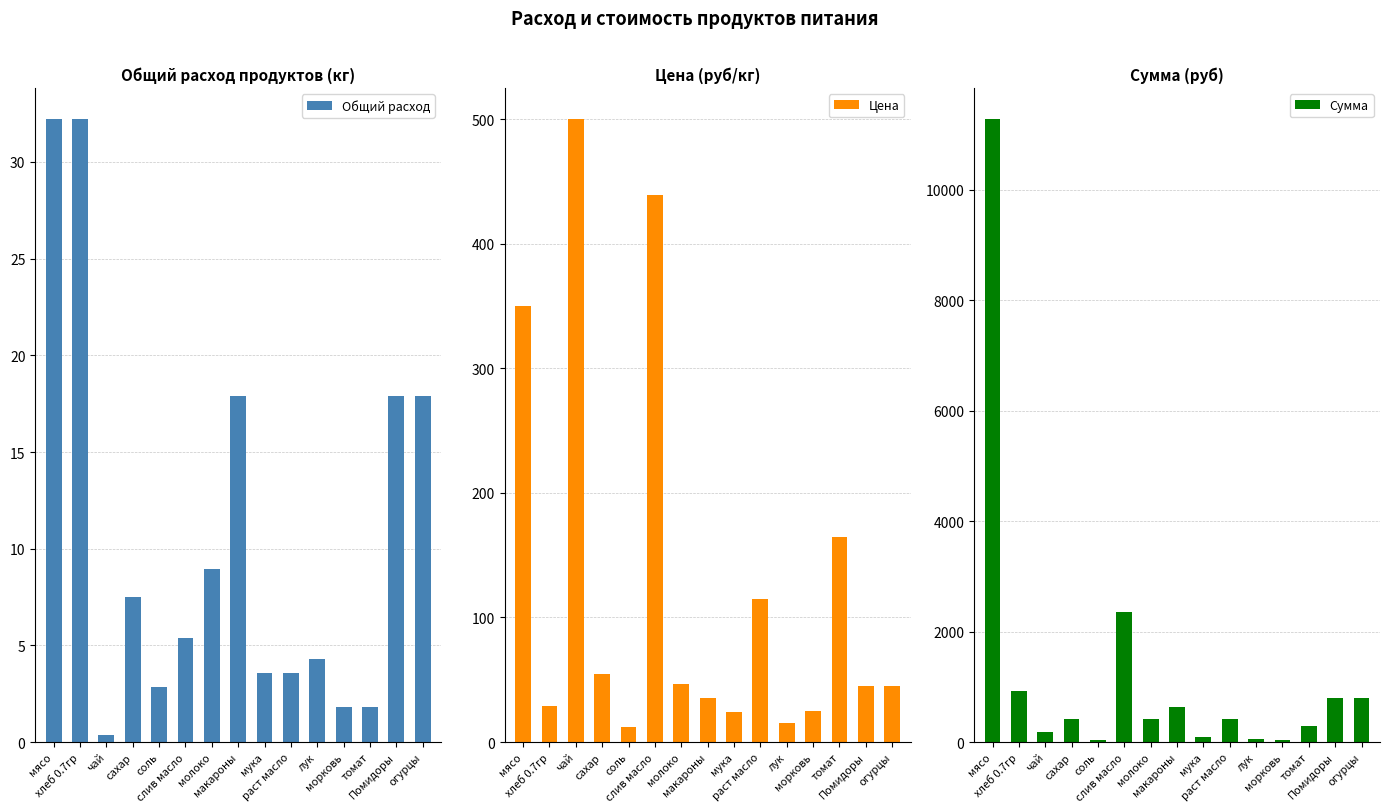

What is the highest value of the Общий расход series?

32.2